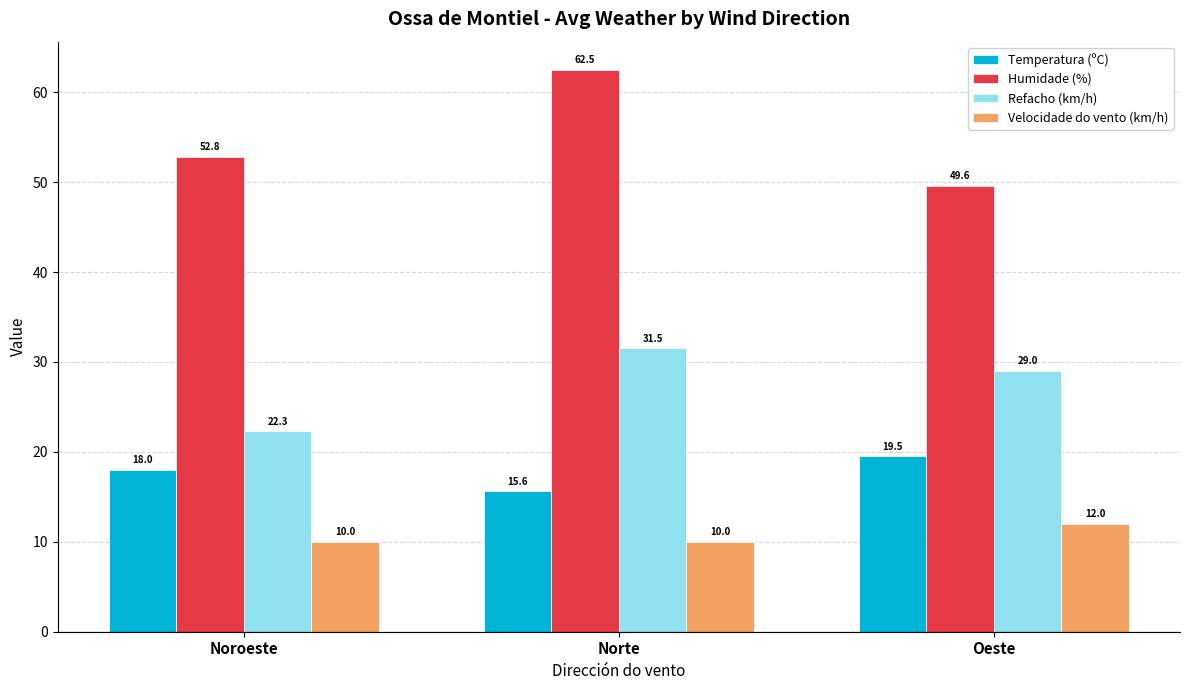

What is the difference between the Velocidade do vento (km/h) values at Norte and Oeste?

2.0